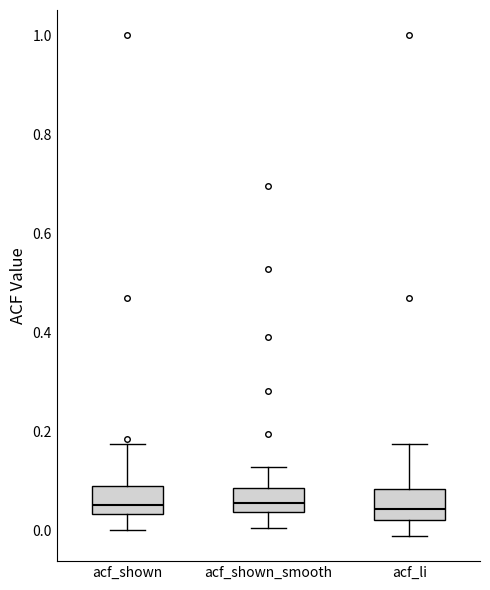

Reading left to right, read every box against the y-axis: the position of its median line, the range the box covers, and the ends of its whiskers. The values are not printed on the chart, so give them approximately, as read against the axis.

acf_shown: median 0.06, box 0.04 to 0.10, whiskers 0.00 to 0.18
acf_shown_smooth: median 0.06, box 0.04 to 0.08, whiskers 0.00 to 0.12
acf_li: median 0.04, box 0.02 to 0.08, whiskers -0.02 to 0.18